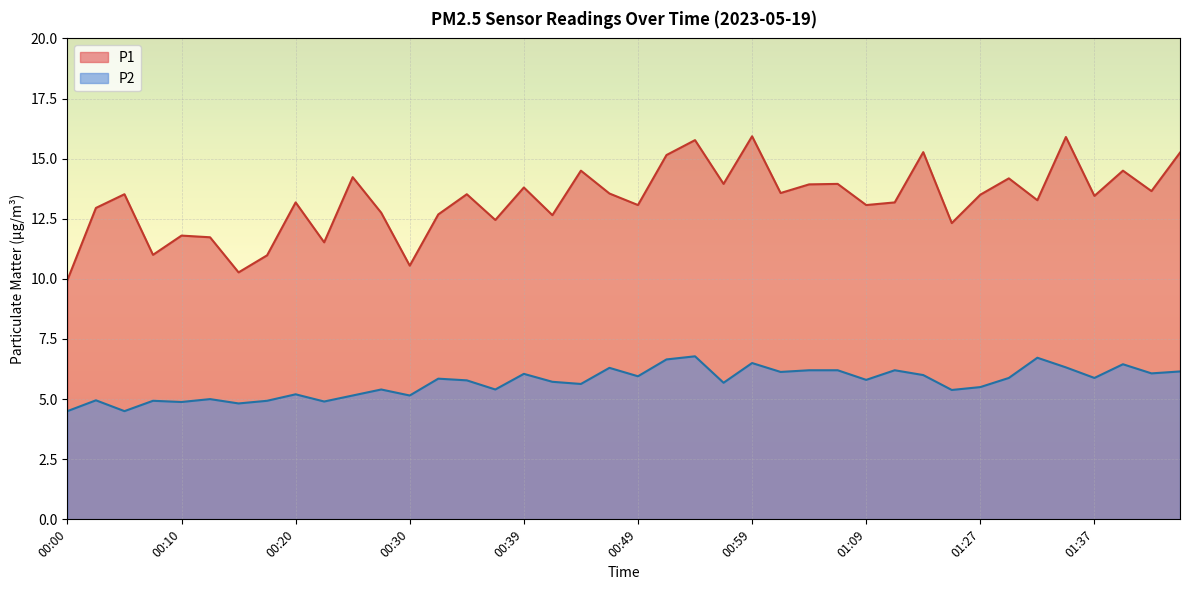

What is the label of the 33rd point from the left?

01:27